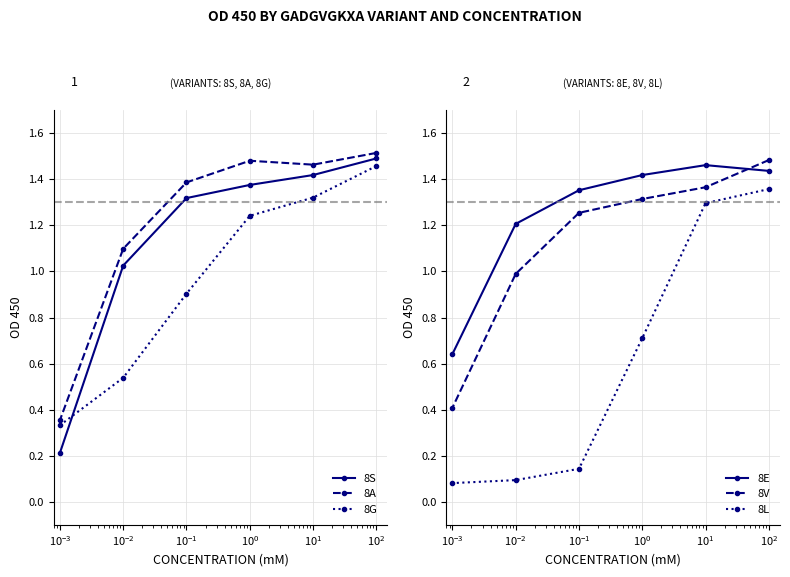

How many data points in 8G are less than 1?

3